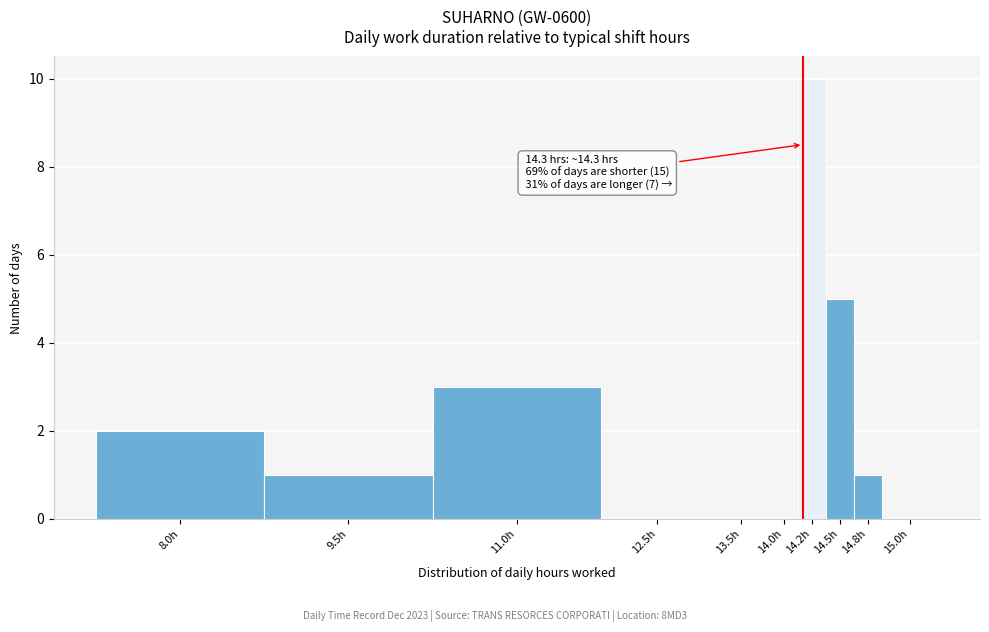

Reading left to right, list all the values displayed in this chart.

8.0h=2	9.5h=1	11.0h=3	12.5h=0	13.5h=0	14.0h=0	14.2h=10	14.5h=5	14.8h=1	15.0h=0